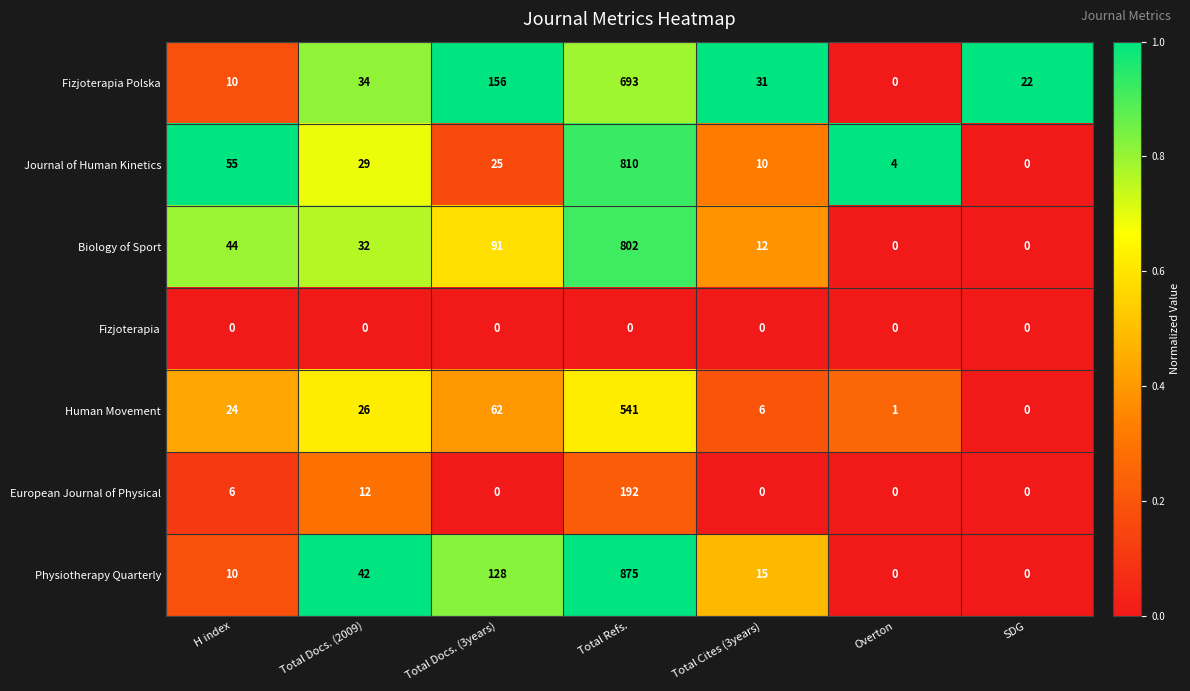

Is the value of Fizjoterapia Polska at Total Docs. (2009) greater than the value of Fizjoterapia at Total Docs. (3years)?

Yes